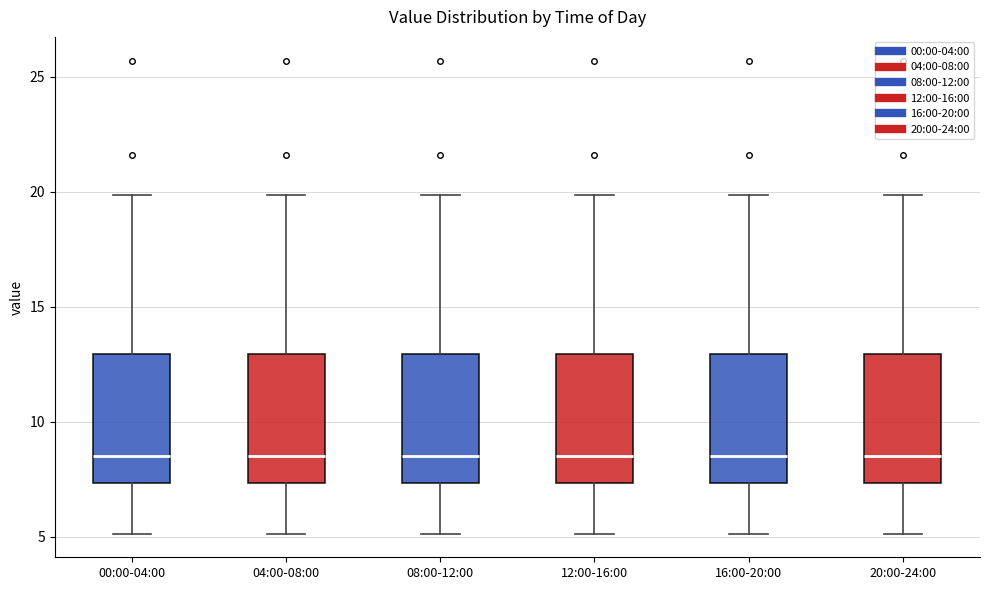

Reading left to right, read every box against the y-axis: the position of its median line, the range the box covers, and the ends of its whiskers. The values are not printed on the chart, so give them approximately, as read against the axis.

00:00-04:00: median 8.5, box 7.5 to 13.0, whiskers 5.0 to 20.0
04:00-08:00: median 8.5, box 7.5 to 13.0, whiskers 5.0 to 20.0
08:00-12:00: median 8.5, box 7.5 to 13.0, whiskers 5.0 to 20.0
12:00-16:00: median 8.5, box 7.5 to 13.0, whiskers 5.0 to 20.0
16:00-20:00: median 8.5, box 7.5 to 13.0, whiskers 5.0 to 20.0
20:00-24:00: median 8.5, box 7.5 to 13.0, whiskers 5.0 to 20.0